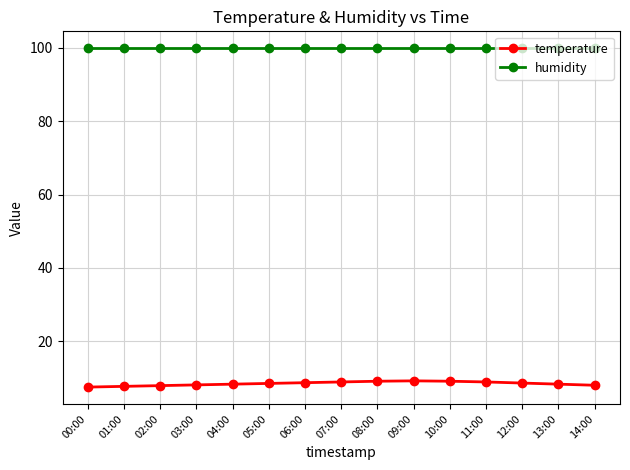

Rank the series by their maximum value, from highest to lowest.

humidity, temperature